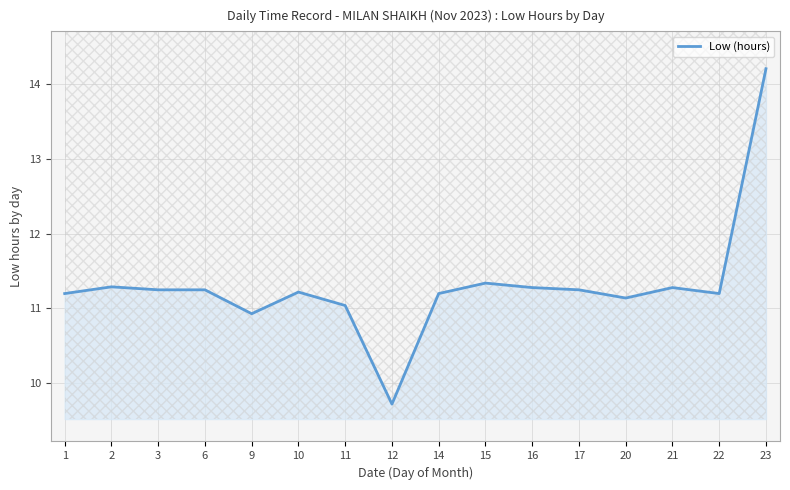

True or false: there are more than 2 points higher than both neighbors.

True